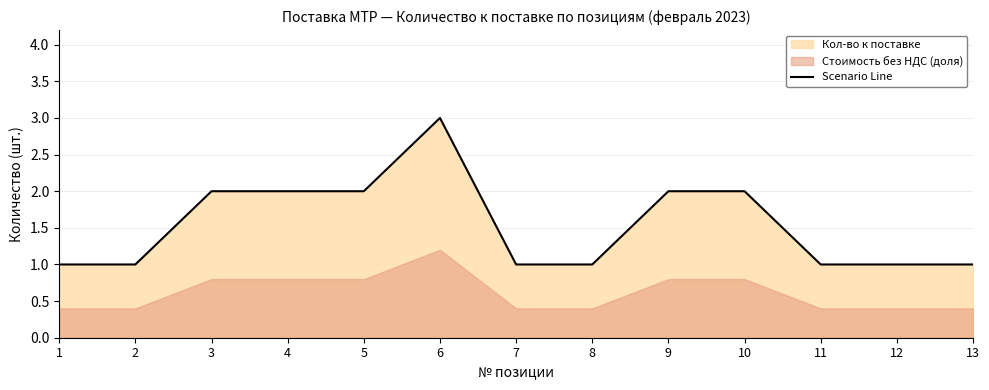

What is the change in value from 1 to 9?

+1